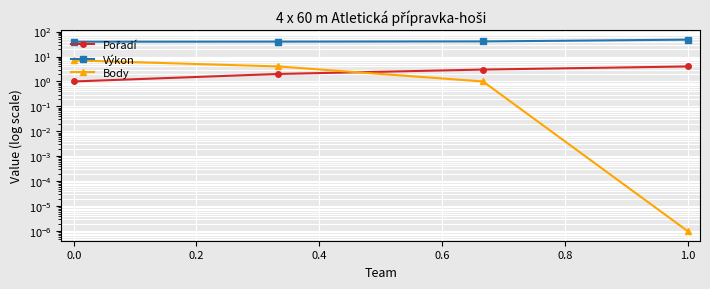

Which series ends up on top after the final intersection of Pořadí and Body?

Pořadí